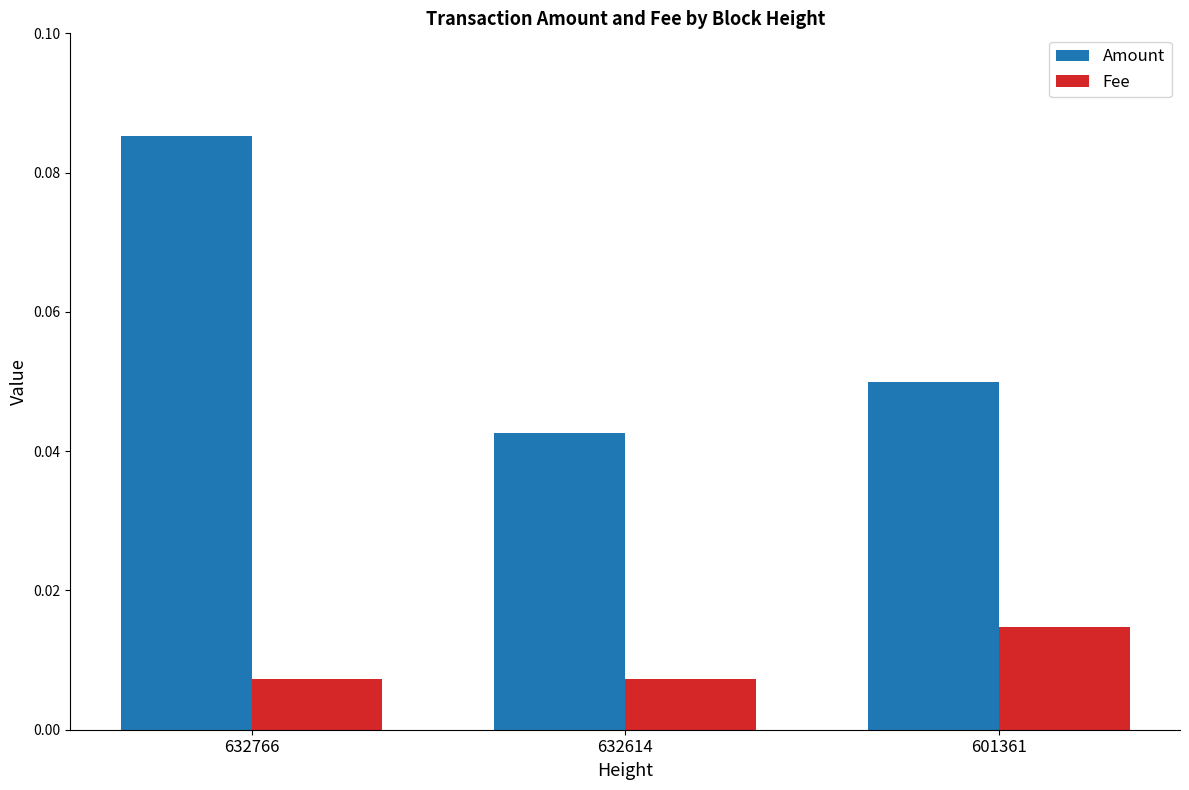

At which label is Amount closest to 0?

632614